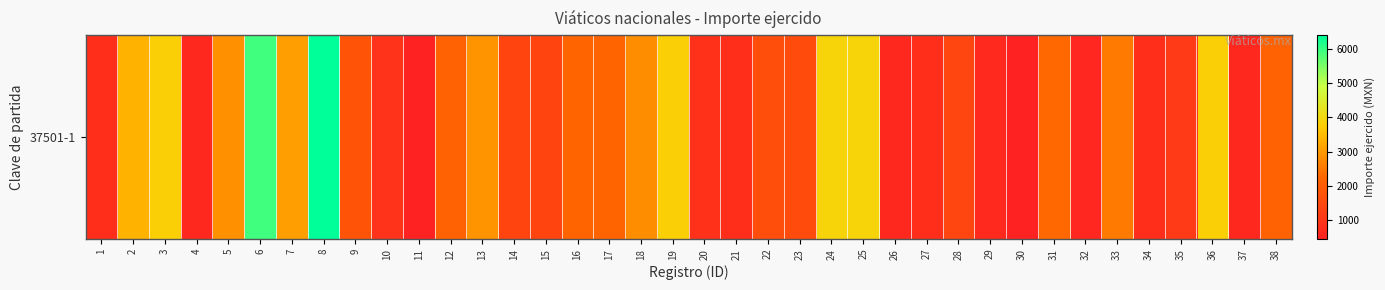

True or false: the data shows 1485.2 at 33.

False